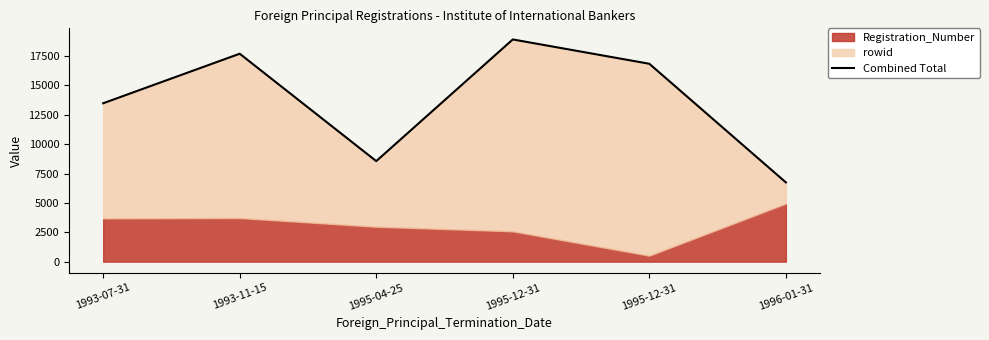

Reading left to right, extract all data points from this chart.

1993-07-31=13483	1993-11-15=17700	1995-04-25=8558	1995-12-31=18916	1995-12-31=16845	1996-01-31=6746